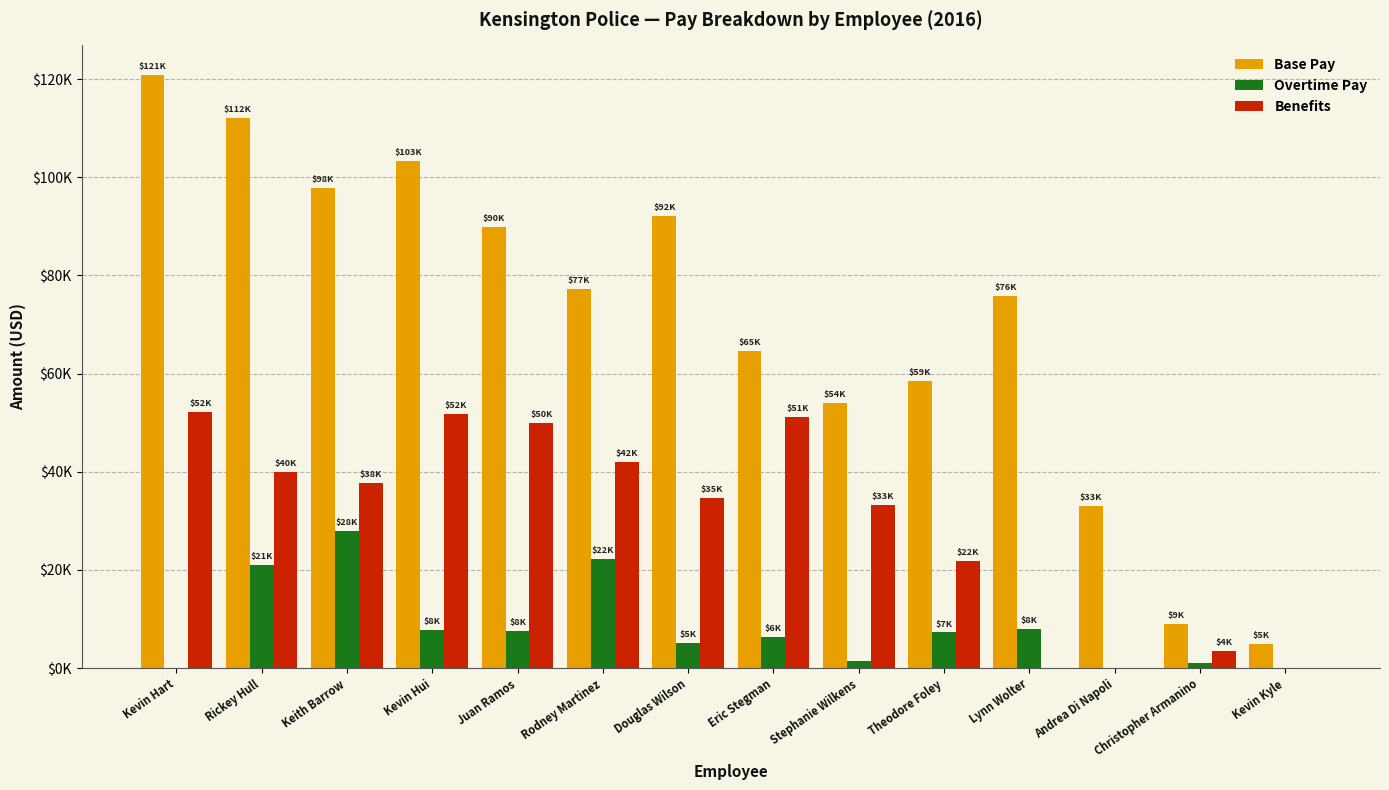

What are all the series names shown in the legend?

Base Pay, Overtime Pay, Benefits